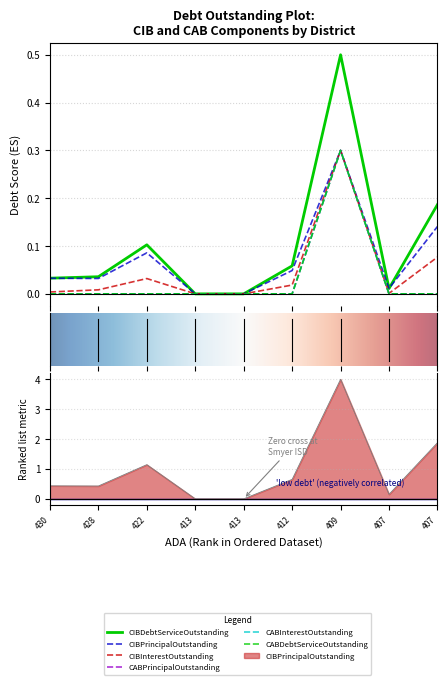

True or false: CABDebtServiceOutstanding and CIBDebtServiceOutstanding intersect in this chart.

False